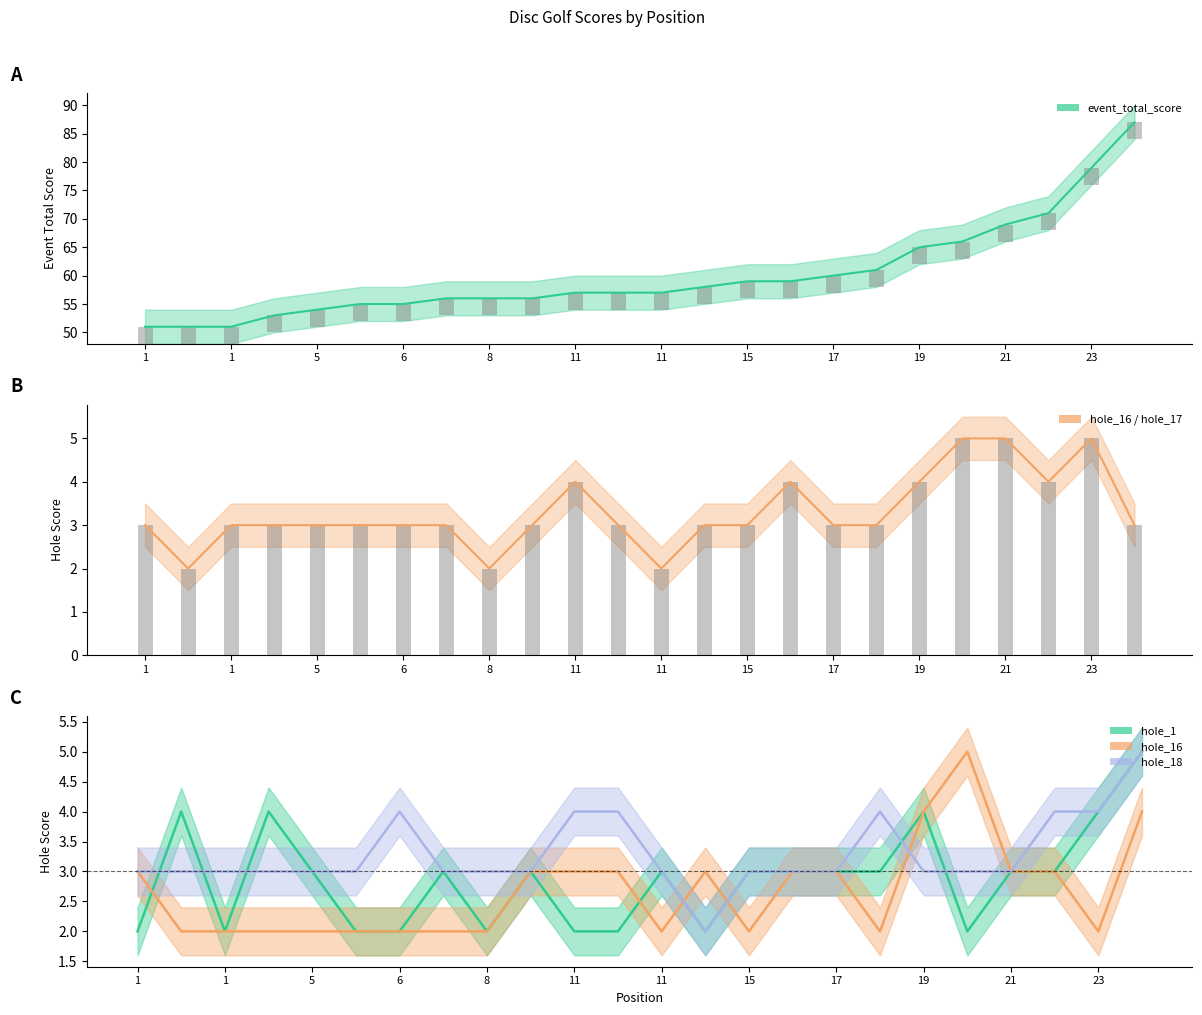

Which series has the largest total across all categories?

event_total_score